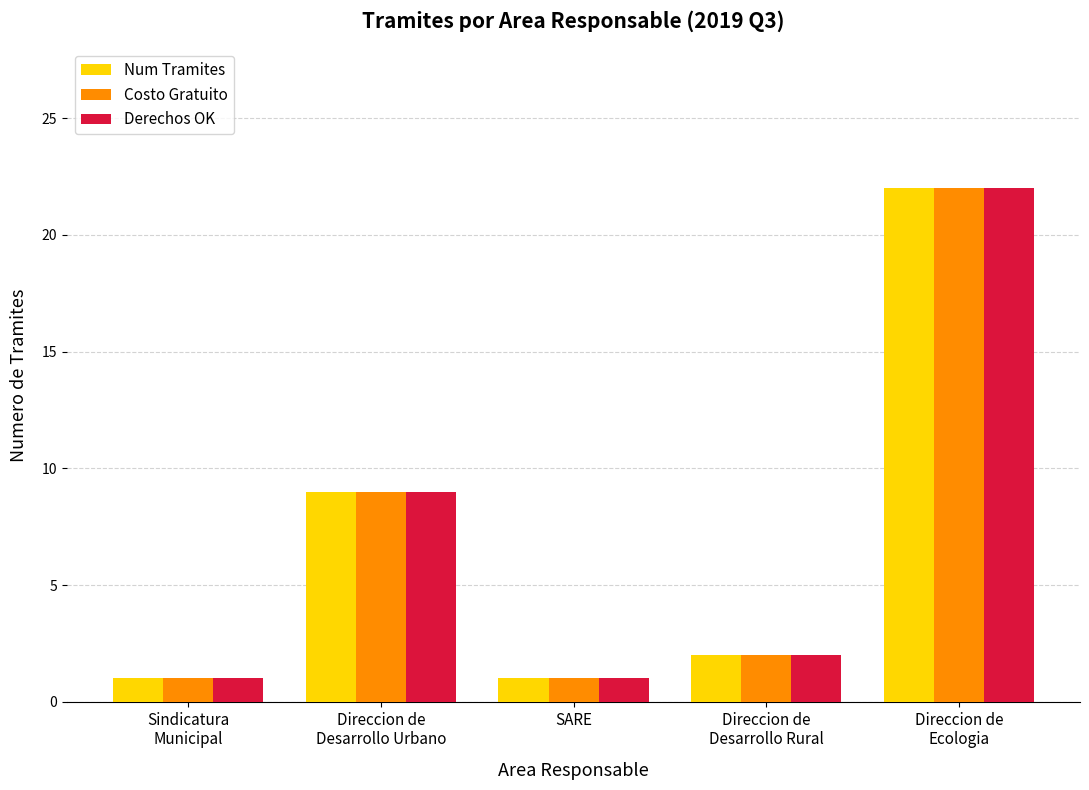

The value of Costo Gratuito at Sindicatura
Municipal is 1. True or false?

True